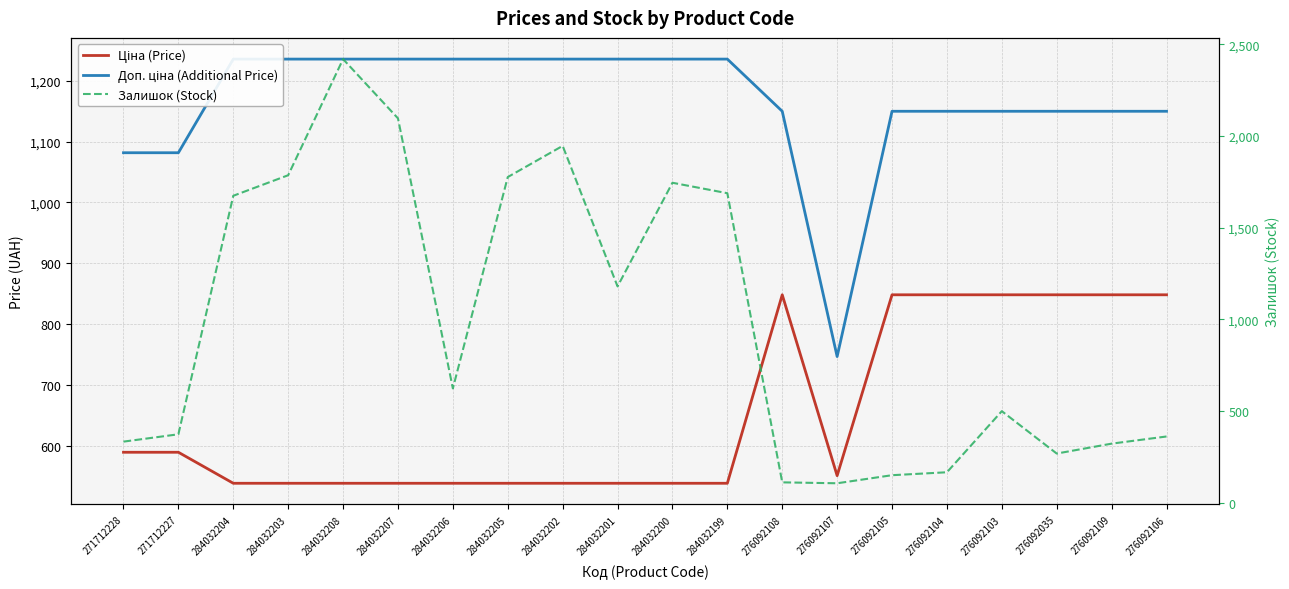

What value does the Ціна (Price) series have at 271712227?

589.9